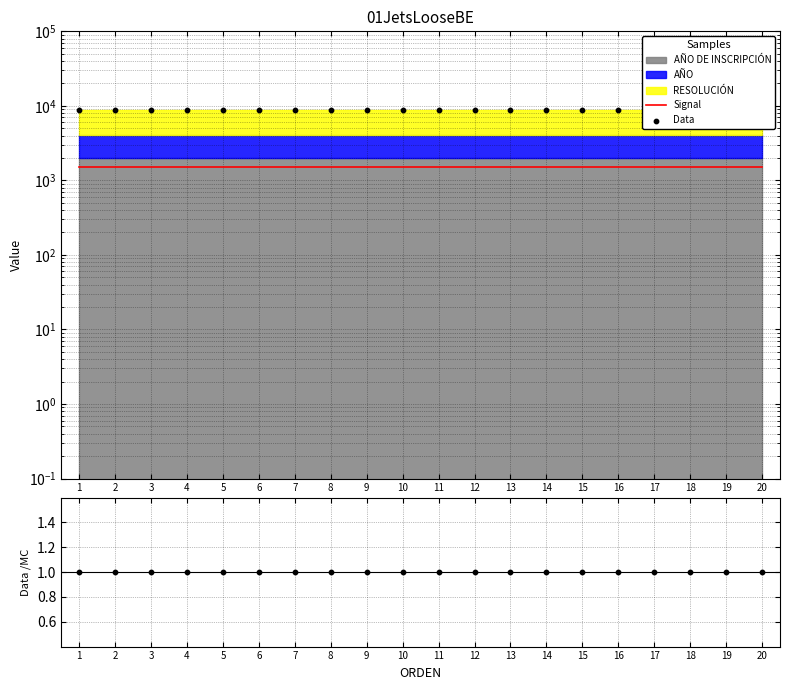

Which series has the largest Y range (max minus min)?

Data